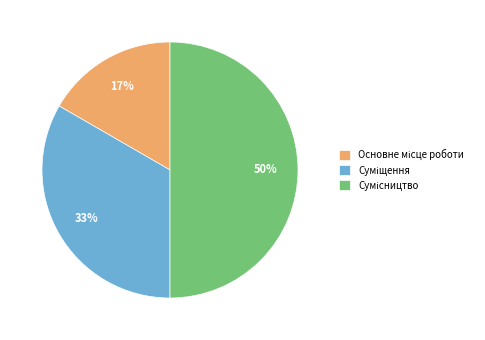

To the nearest percent, what is the difference between the largest and smallest slice percentages?

33%